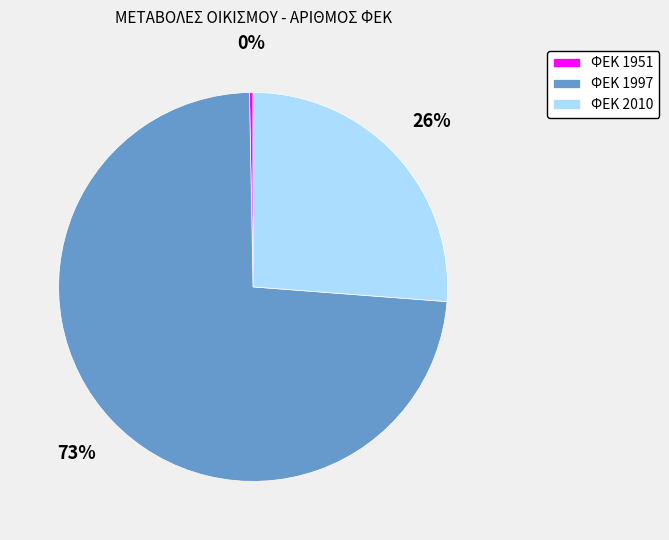

How many segments does this pie chart have?

3